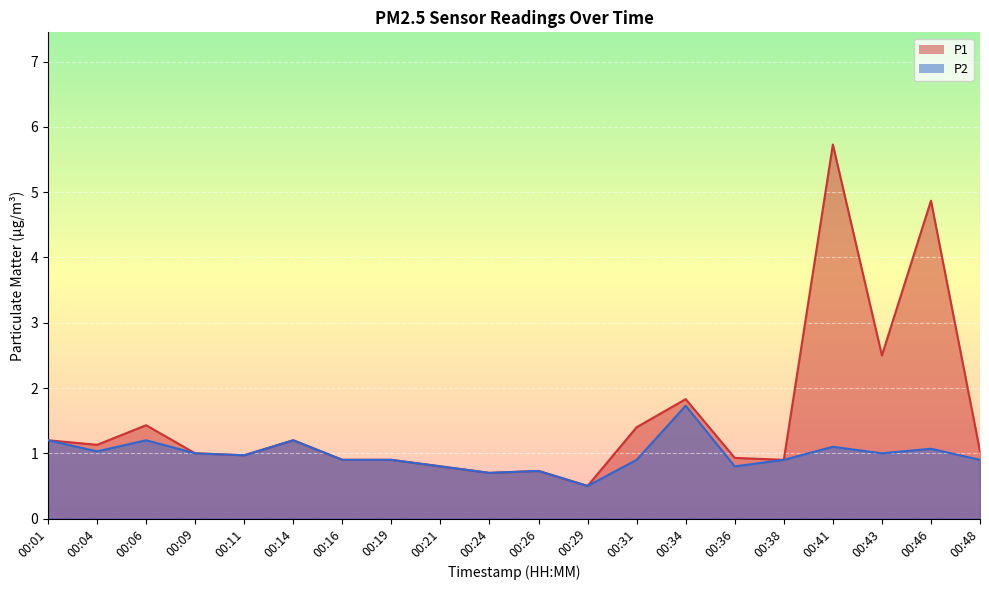

Reading left to right, extract all data points from this chart.

P1: 00:01=1.2	00:04=1.1	00:06=1.4	00:09=1.0	00:11=1.0	00:14=1.2	00:16=0.9	00:19=0.9	00:21=0.8	00:24=0.7	00:26=0.7	00:29=0.5	00:31=1.4	00:34=1.8	00:36=0.9	00:38=0.9	00:41=5.7	00:43=2.5	00:46=4.9	00:48=1.0
P2: 00:01=1.2	00:04=1.0	00:06=1.2	00:09=1.0	00:11=1.0	00:14=1.2	00:16=0.9	00:19=0.9	00:21=0.8	00:24=0.7	00:26=0.7	00:29=0.5	00:31=0.9	00:34=1.7	00:36=0.8	00:38=0.9	00:41=1.1	00:43=1.0	00:46=1.1	00:48=0.9